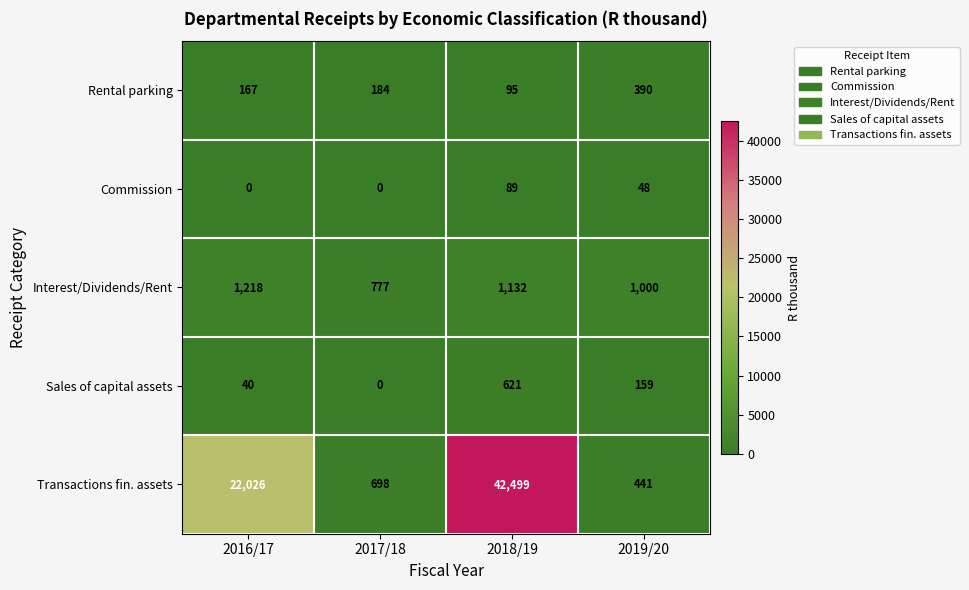

True or false: Transactions fin. assets has a value of 42499 at 2018/19.

True